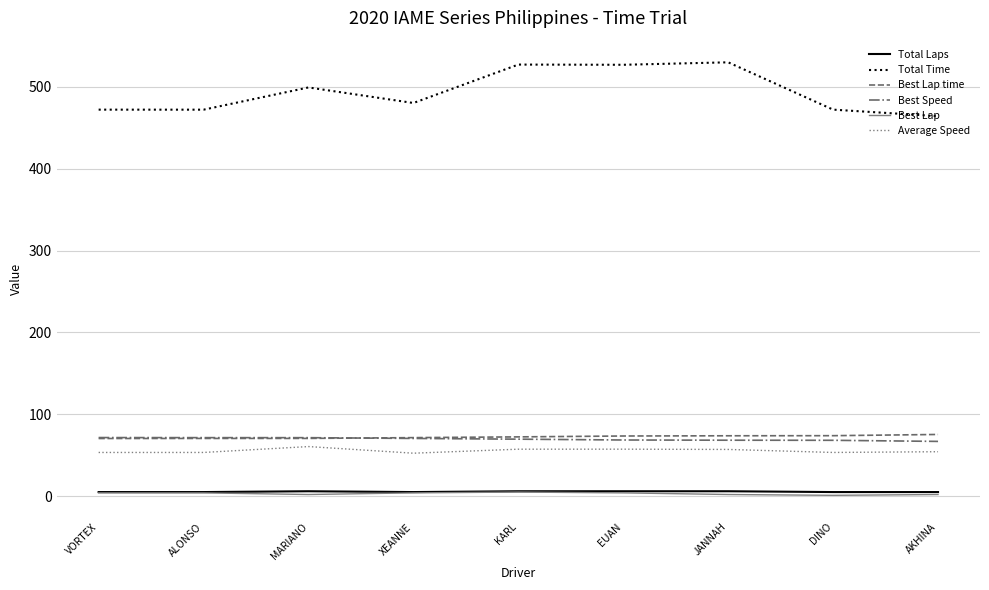

Which series changed the most between ALONSO and KARL?

Total Time